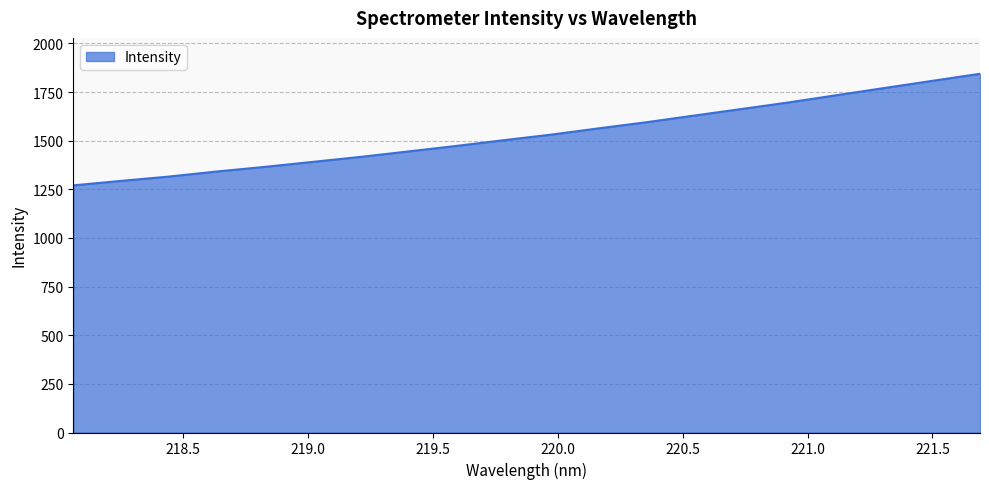

What is the maximum value shown in the chart?

1844.2